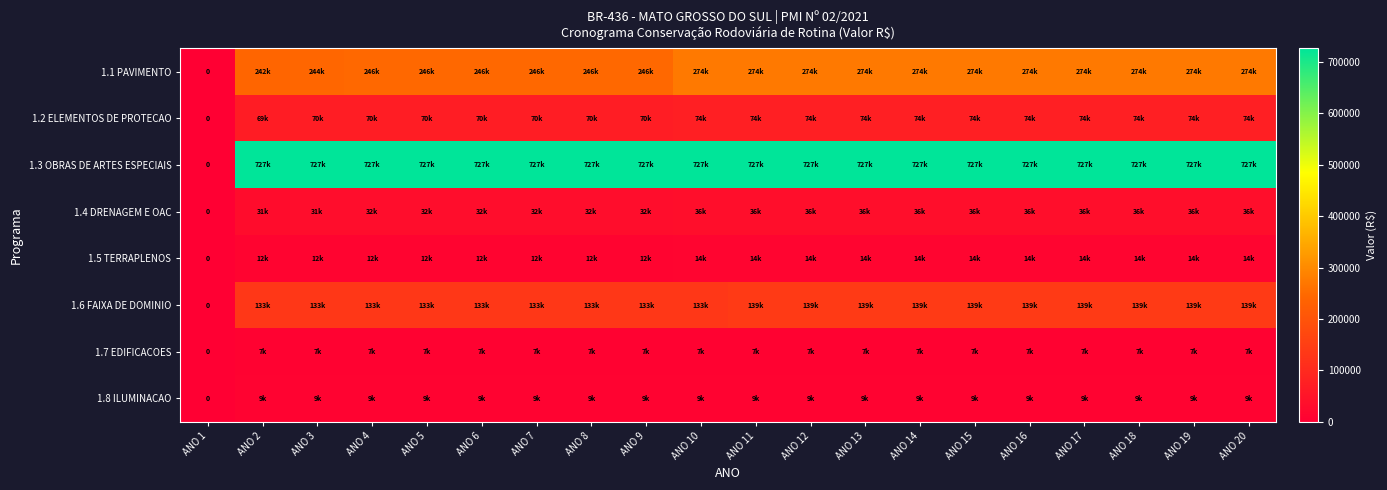

How many values in the 1.5 TERRAPLENOS series are below 13980?

9